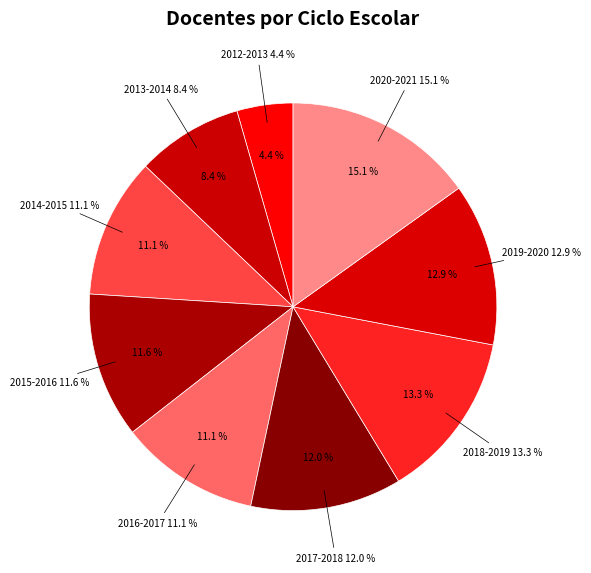

The 2016-2017 slice represents 11% of the pie. True or false?

True